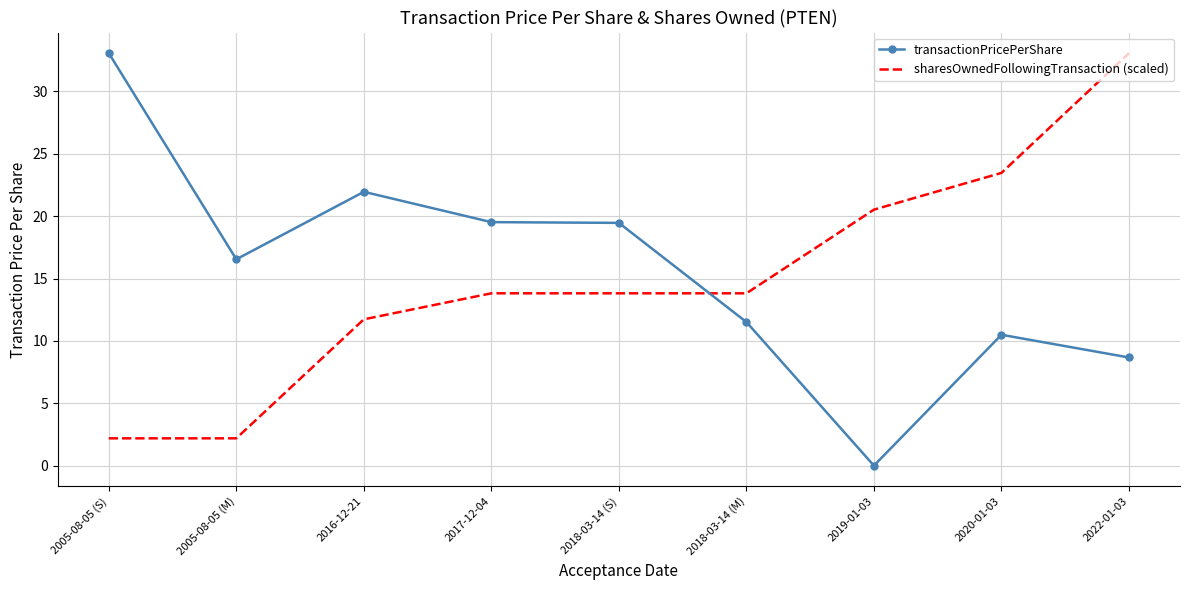

At which label is transactionPricePerShare closest to 16?

2005-08-05 (M)